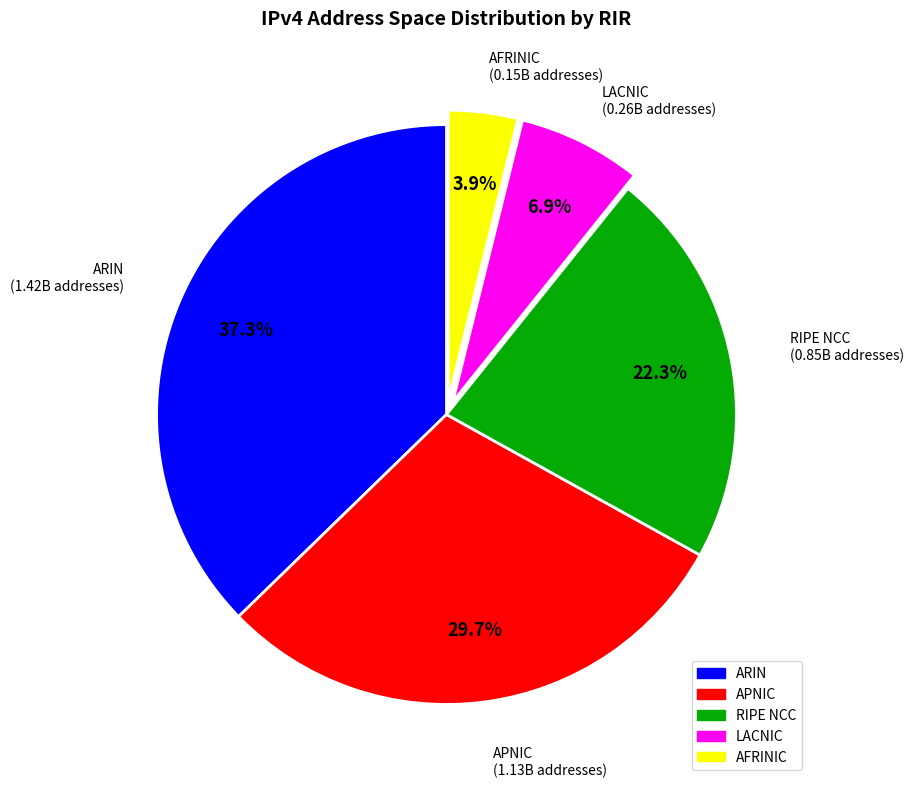

What portion of the pie excludes ARIN?

62.7%